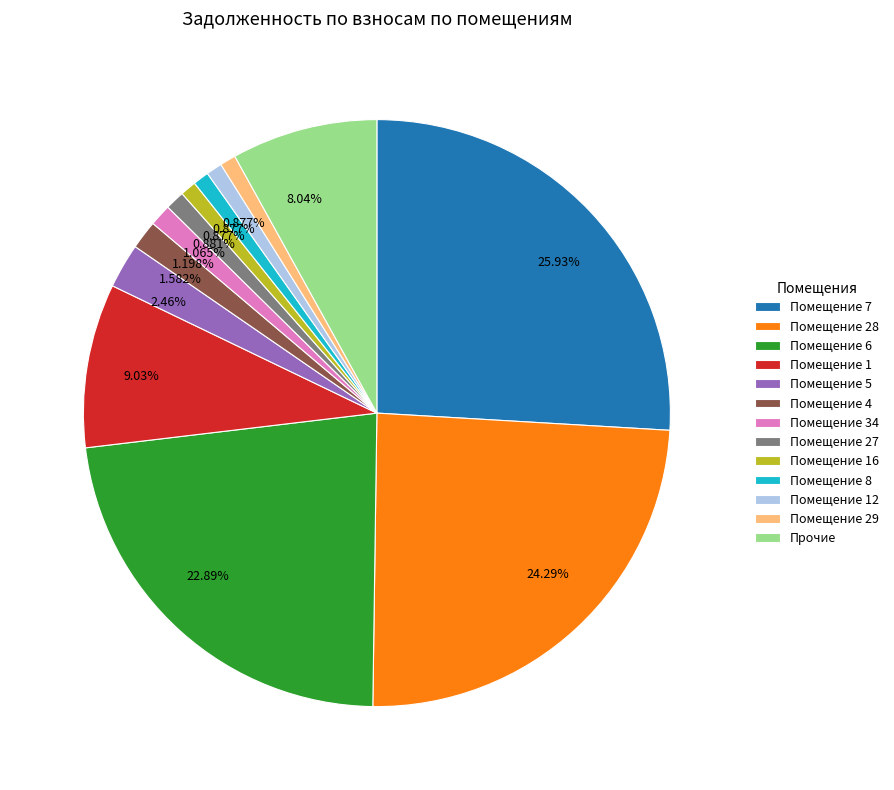

Is the sum of Помещение 4 and Помещение 12 greater than half?

No